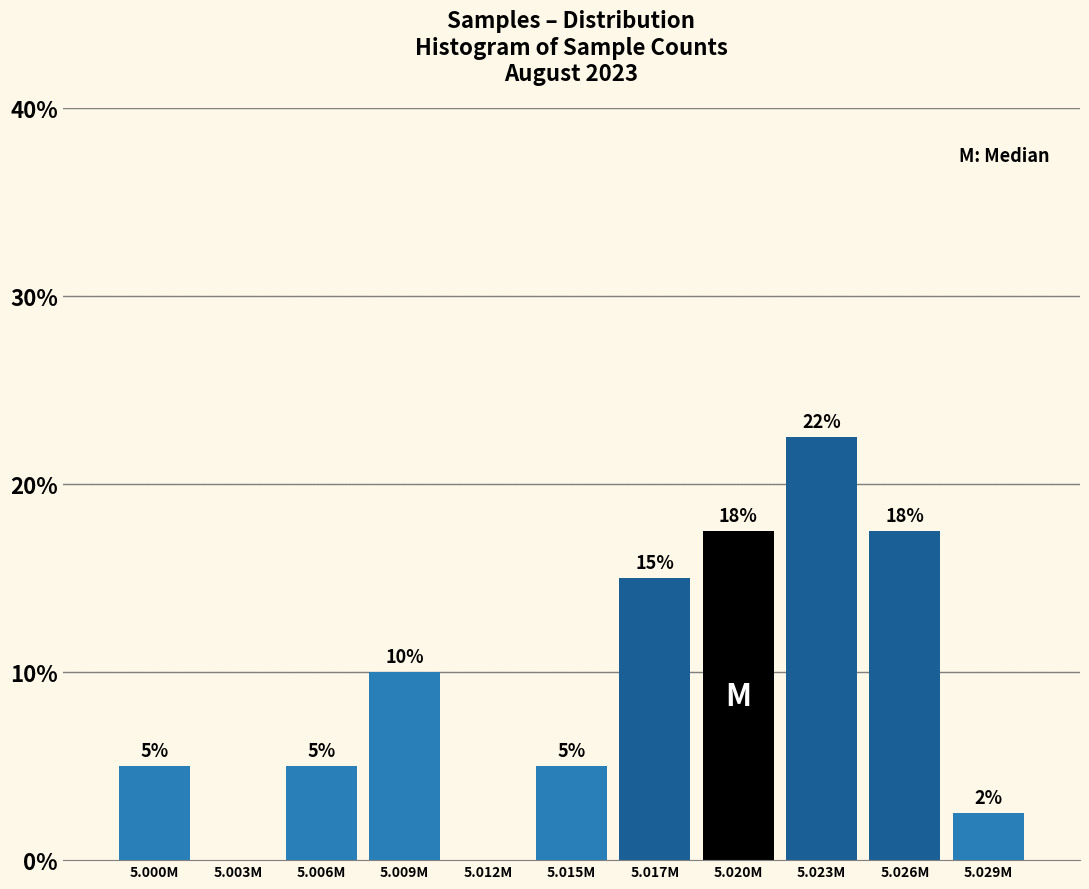

True or false: the data shows 15.6 at 5.023M.

False